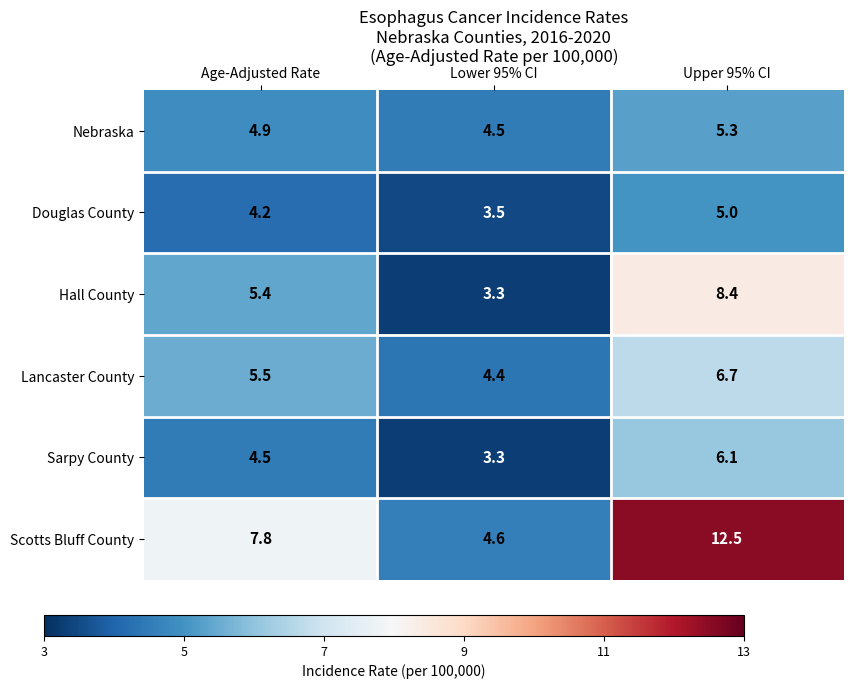

Reading right to left, extract all data points from this chart.

Nebraska: Upper 95% CI=5.3	Lower 95% CI=4.5	Age-Adjusted Rate=4.9
Douglas County: Upper 95% CI=5.0	Lower 95% CI=3.5	Age-Adjusted Rate=4.2
Hall County: Upper 95% CI=8.4	Lower 95% CI=3.3	Age-Adjusted Rate=5.4
Lancaster County: Upper 95% CI=6.7	Lower 95% CI=4.4	Age-Adjusted Rate=5.5
Sarpy County: Upper 95% CI=6.1	Lower 95% CI=3.3	Age-Adjusted Rate=4.5
Scotts Bluff County: Upper 95% CI=12.5	Lower 95% CI=4.6	Age-Adjusted Rate=7.8